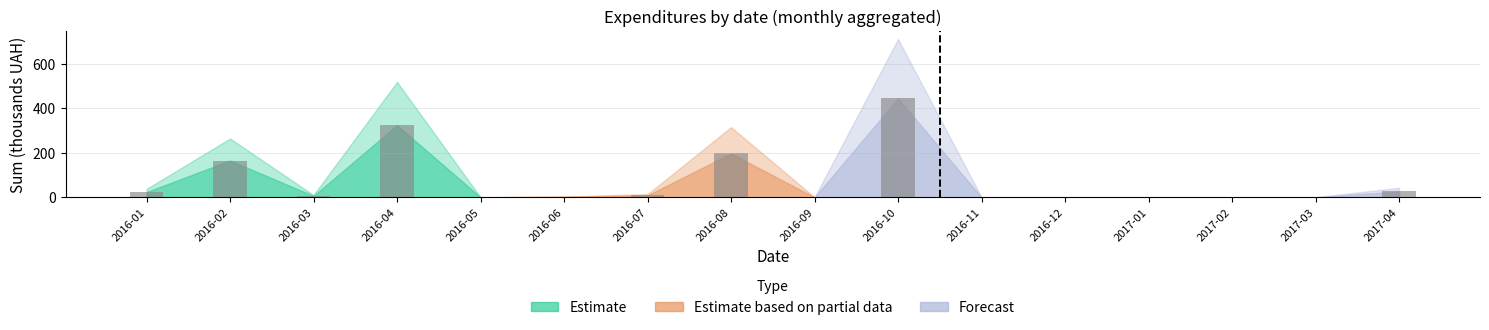

How many distinct data groups are displayed?

1